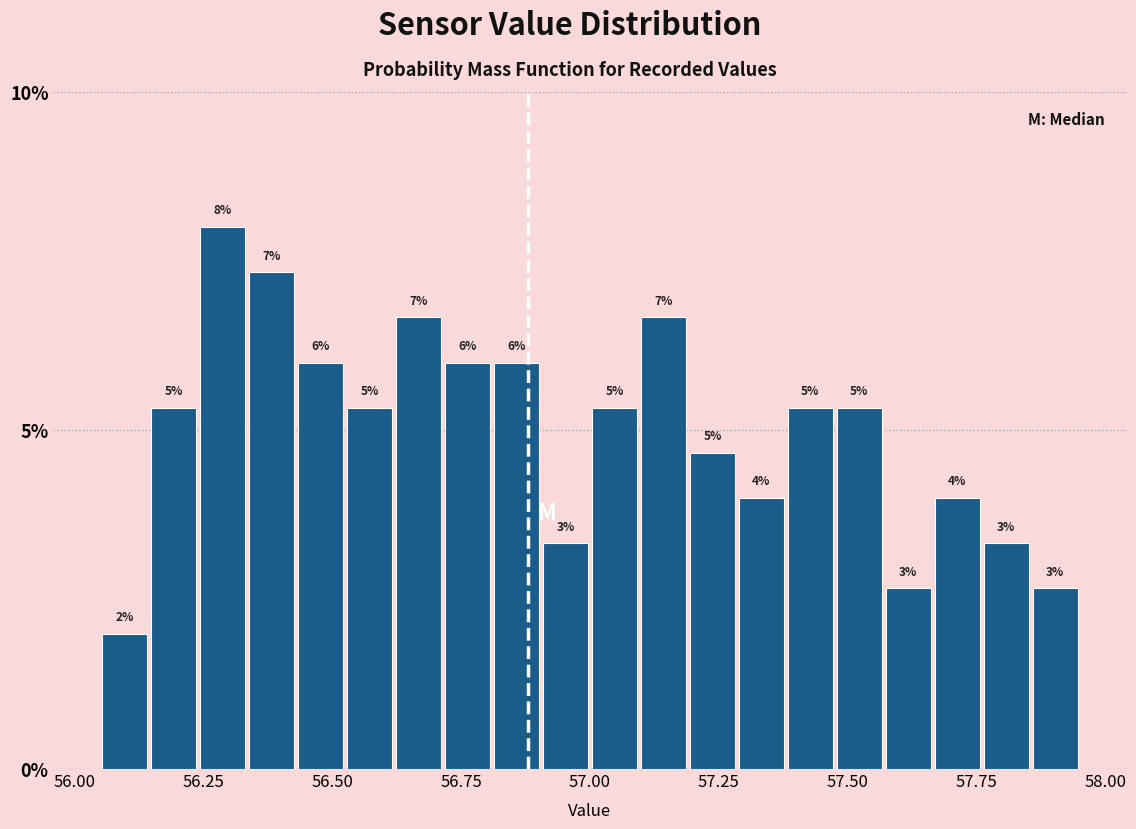

Read against the x-axis, roughly where is the centre of the tallest bar?

56.30